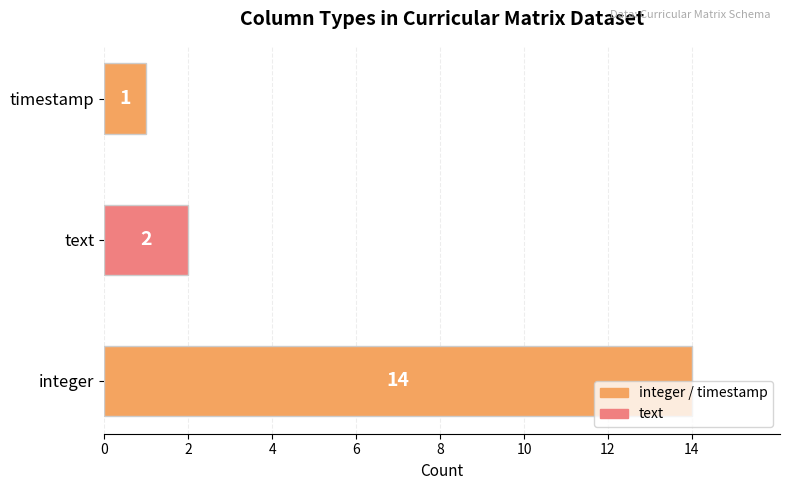

What value does the data have at integer, to the nearest 5?

15